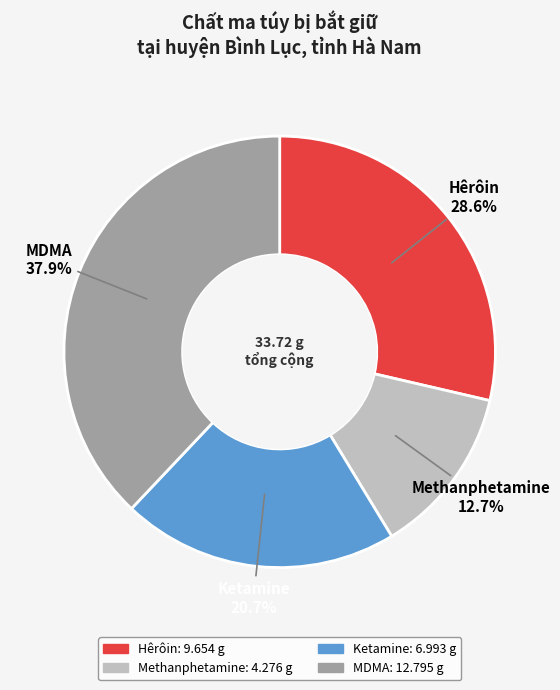

Which category has the smallest portion of the pie?

Methanphetamine